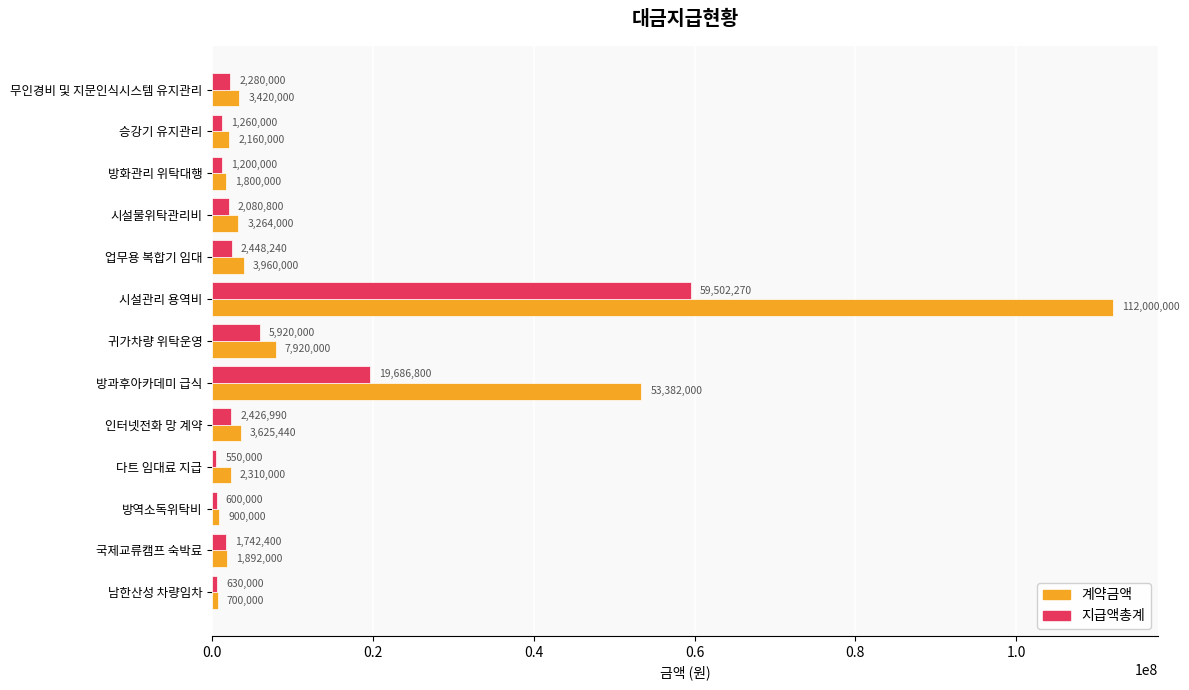

Which series has the widest spread of values?

계약금액